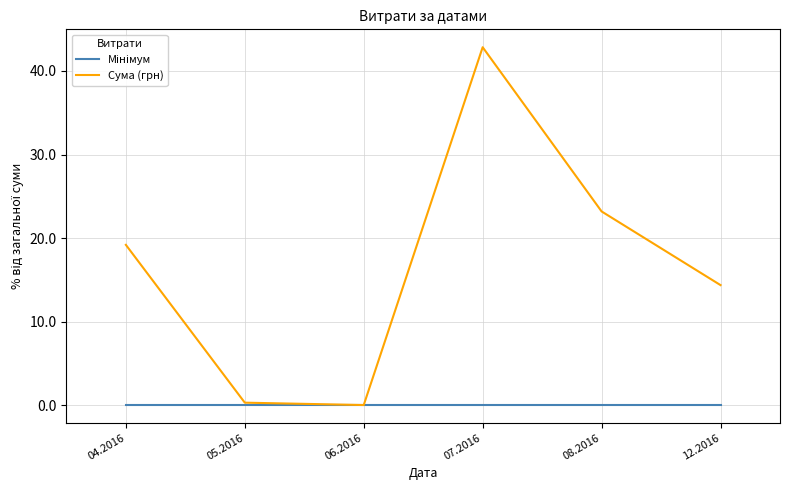

How many lines are shown in the chart?

2